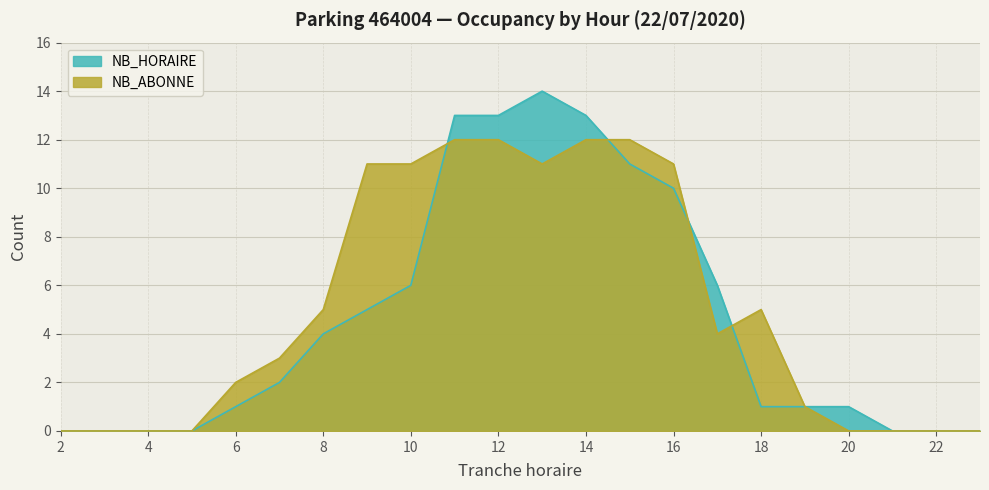

How many interior local peaks does the NB_HORAIRE series have?

1